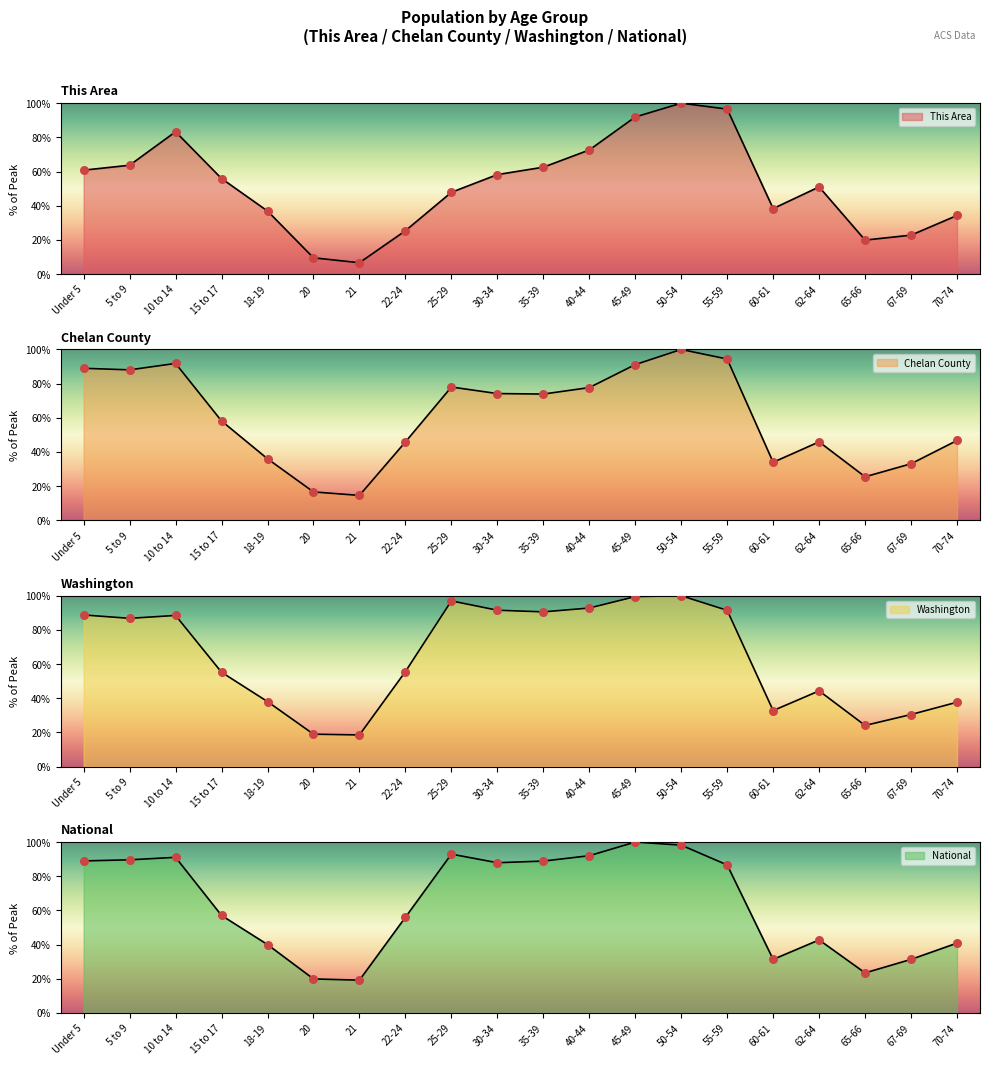

Which series has the largest total across all categories?

Washington